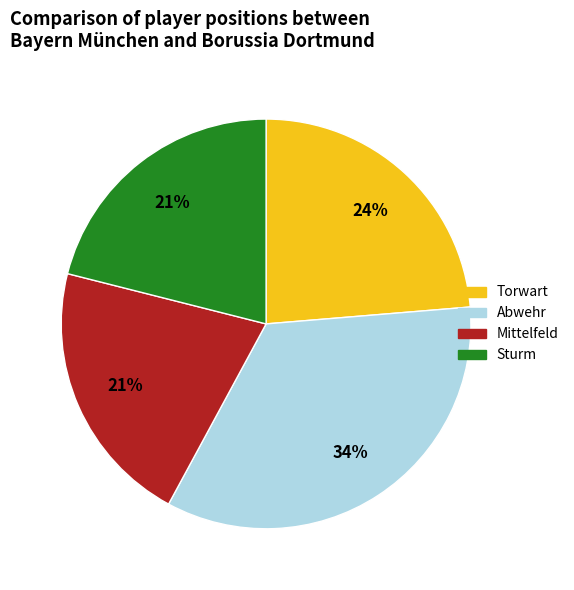

To the nearest percent, what is the average slice percentage?

25%